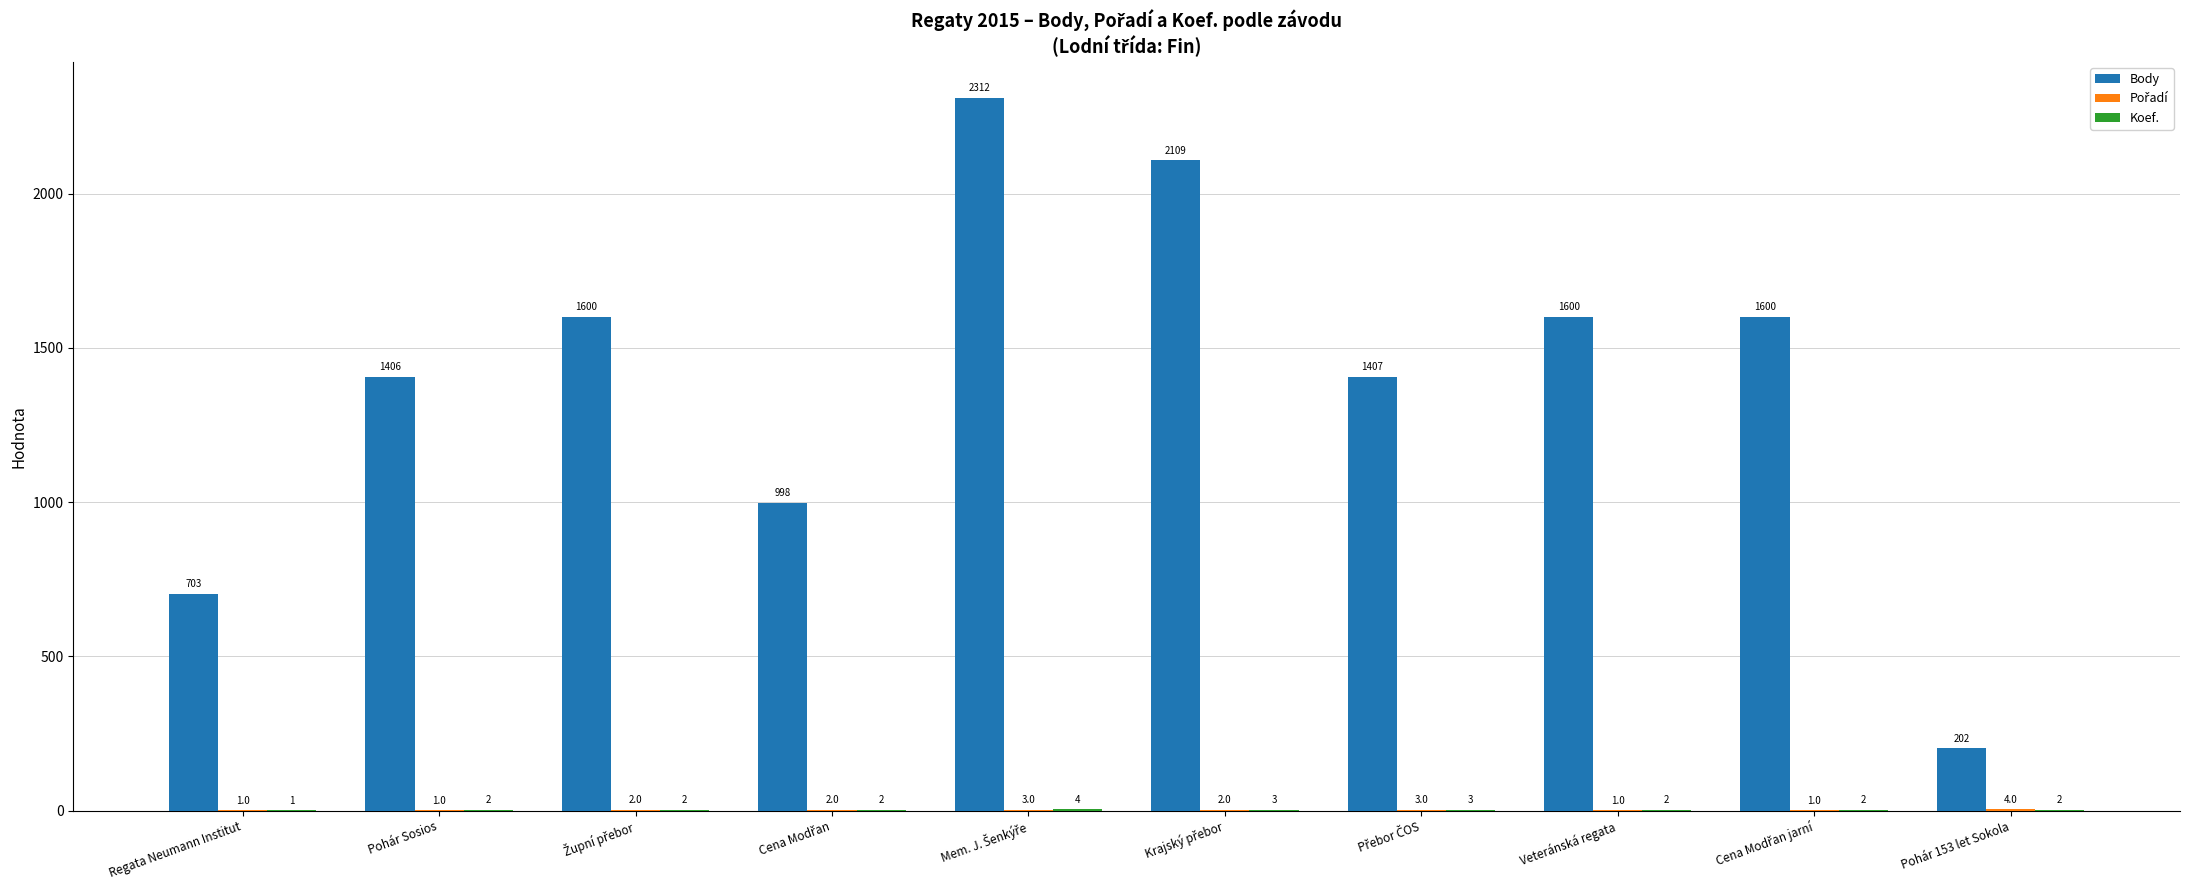

Where is Body nearest to the value 1257?

Pohár Sosios